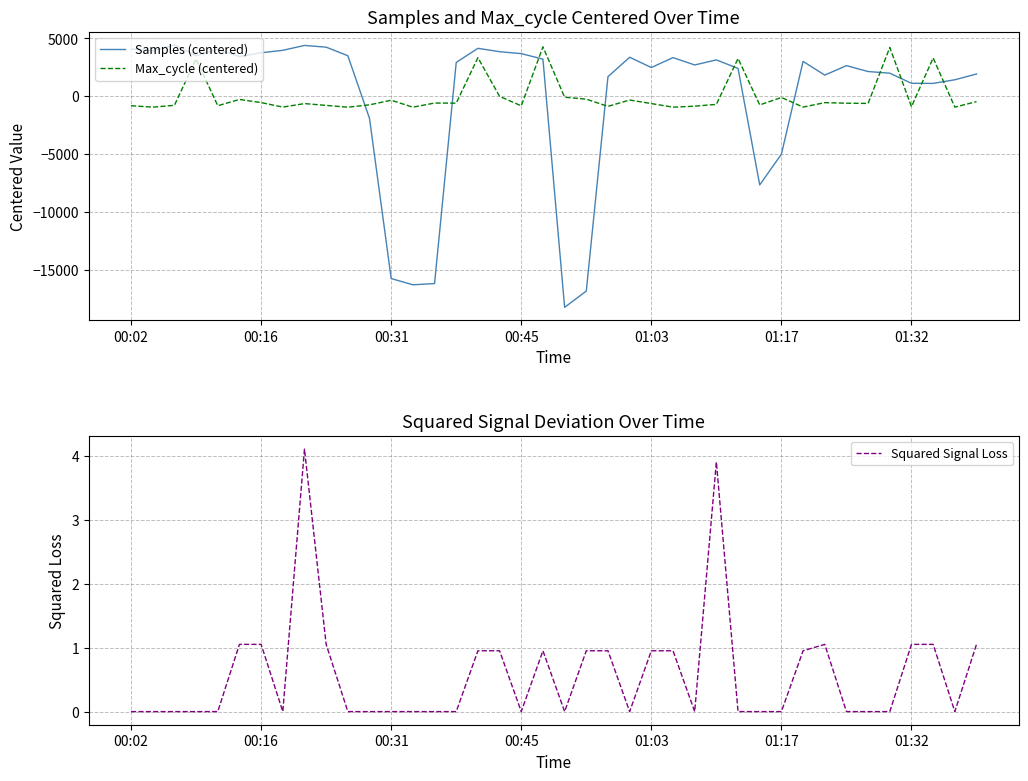

Reading left to right, what are all the values shown in this chart?

Samples (centered): 4078.3	3921.3	4443.3	3506.3	4055.3	3442.3	3760.3	3971.3	4393.3	4244.3	3505.3	-1899.7	-15703.7	-16242.7	-16137.7	2926.3	4143.3	3853.3	3687.3	3211.3	-18187.7	-16782.7	1700.3	3372.3	2488.3	3343.3	2709.3	3147.3	2408.3	-7628.7	-4983.7	3016.3	1834.3	2650.3	2143.3	2000.3	1127.3	1119.3	1432.3	1929.3
Max_cycle (centered): -805.5	-927.5	-770.5	3227.5	-804.5	-265.5	-533.5	-924.5	-621.5	-777.5	-931.5	-728.5	-332.5	-930.5	-574.5	-583.5	3337.5	2.5	-815.5	4273.5	-70.5	-239.5	-861.5	-314.5	-619.5	-931.5	-844.5	-687.5	3268.5	-737.5	-93.5	-921.5	-539.5	-586.5	-606.5	4222.5	-888.5	3313.5	-927.5	-450.5
Squared Signal Loss: 0.0	0.0	0.0	0.0	0.0	1.1	1.1	0.0	4.1	1.1	0.0	0.0	0.0	0.0	0.0	0.0	1.0	1.0	0.0	1.0	0.0	1.0	1.0	0.0	1.0	1.0	0.0	3.9	0.0	0.0	0.0	1.0	1.1	0.0	0.0	0.0	1.1	1.1	0.0	1.1